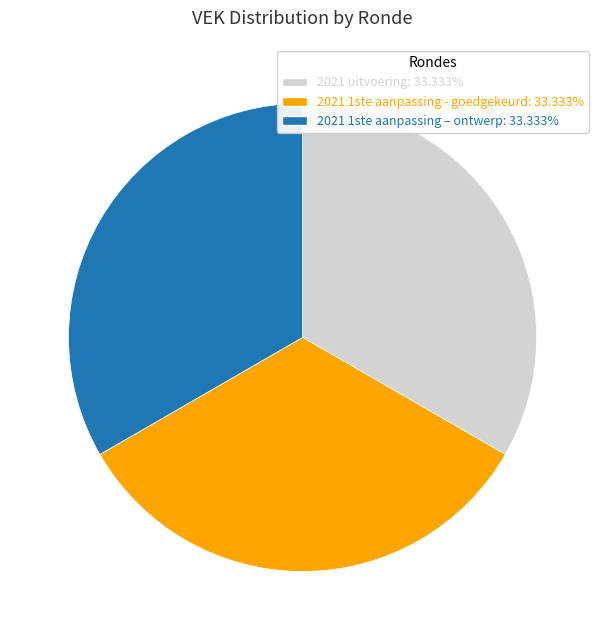

Is there a majority slice in this chart?

No